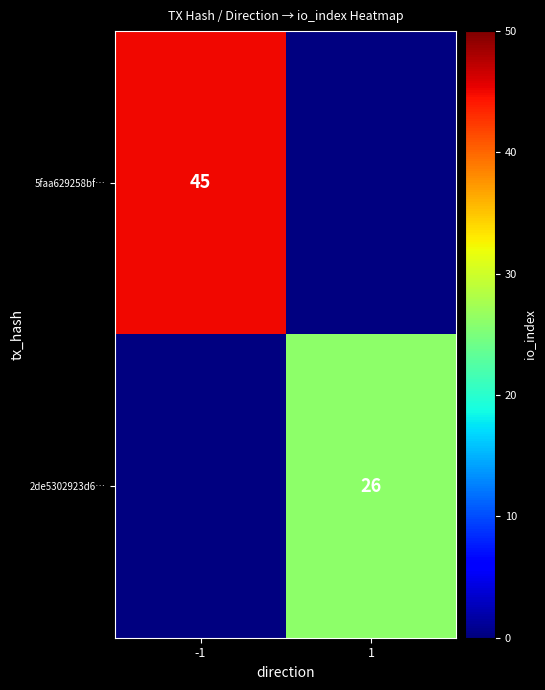

Is it true that 5faa629258bf… equals 45 at -1?

True